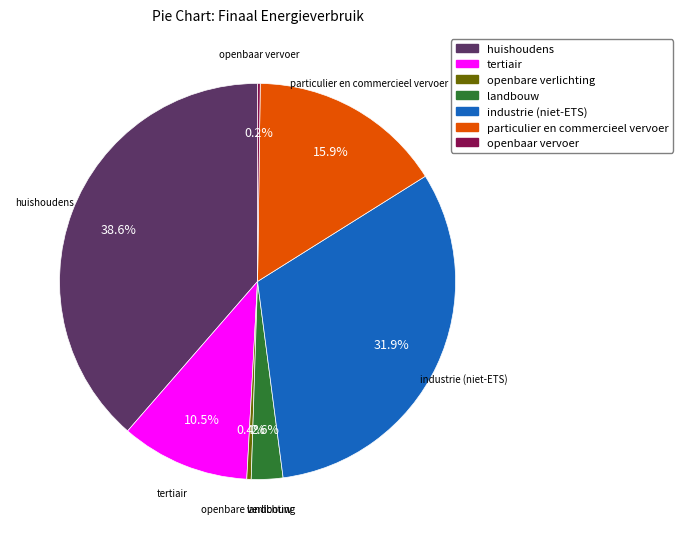

To the nearest percent, what is the difference between the landbouw and huishoudens slice percentages?

36%